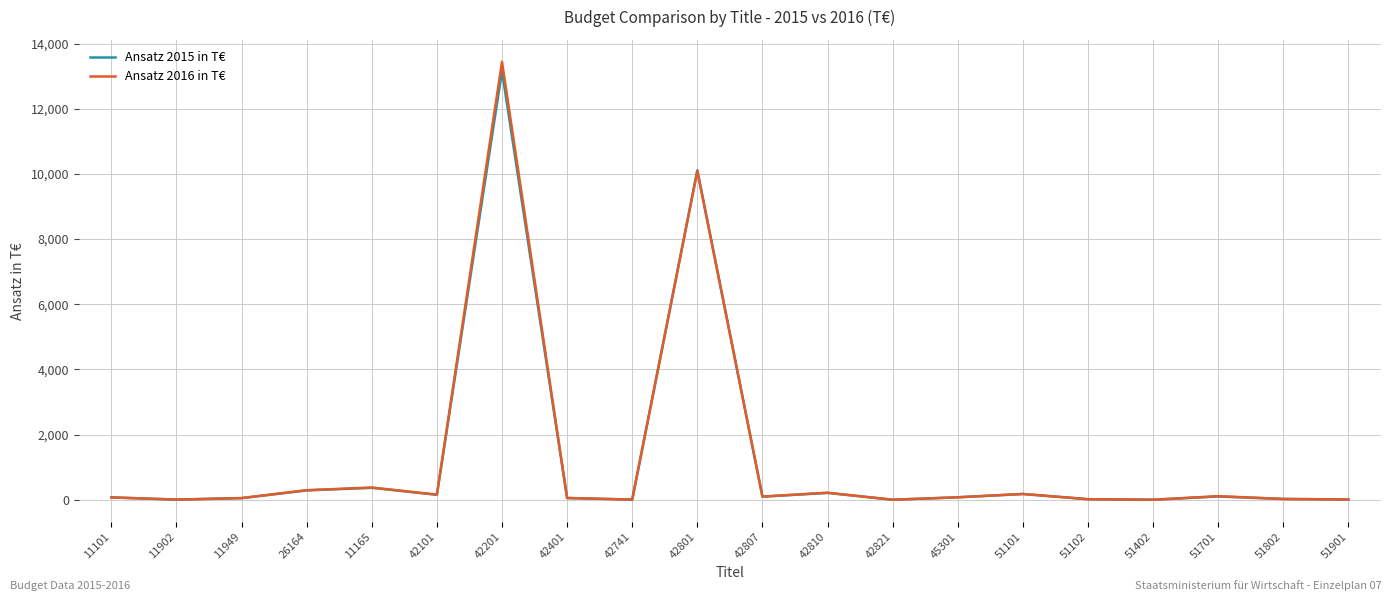

What is the maximum value shown in the chart?

13442.1